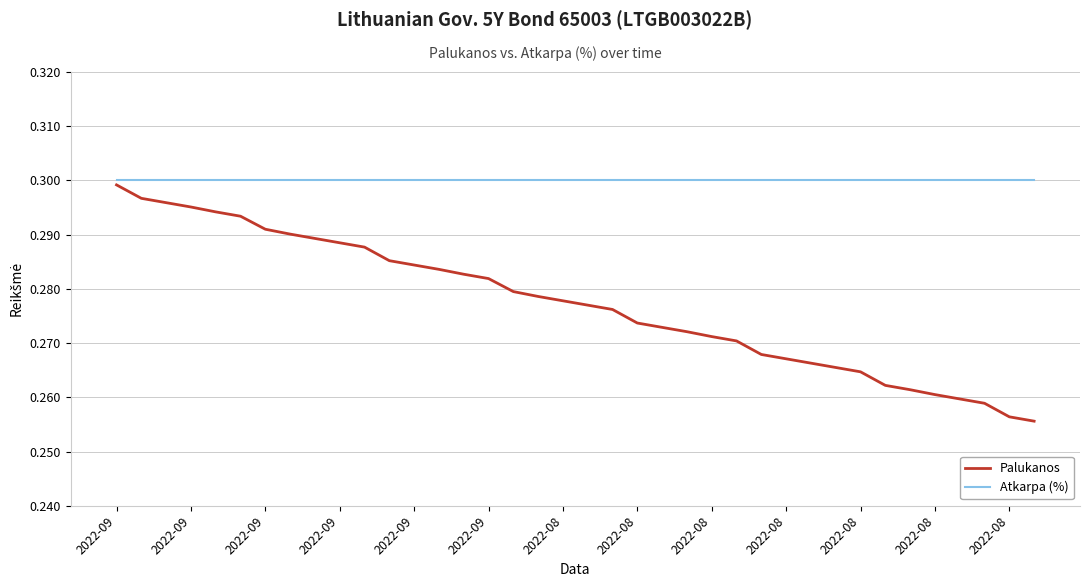

Which series has the largest total across all categories?

Atkarpa (%)